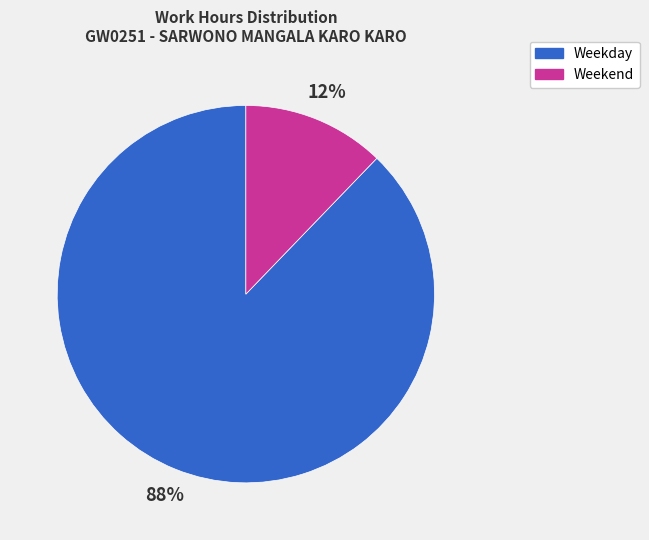

To the nearest percent, what is the difference between the largest and smallest slice percentages?

76%